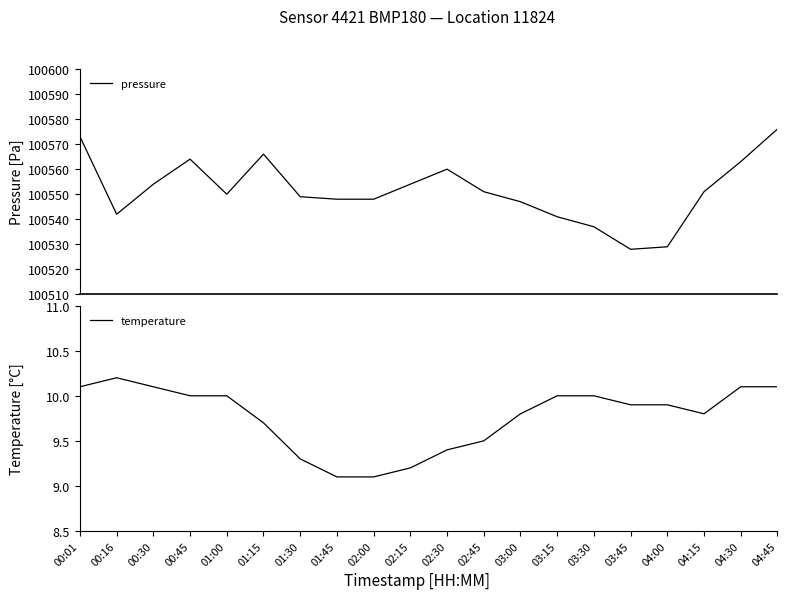

Reading left to right, list all the values displayed in this chart.

pressure: 100573.0	100542.0	100554.0	100564.0	100550.0	100566.0	100549.0	100548.0	100548.0	100554.0	100560.0	100551.0	100547.0	100541.0	100537.0	100528.0	100529.0	100551.0	100563.0	100576.0
temperature: 10.1	10.2	10.1	10.0	10.0	9.7	9.3	9.1	9.1	9.2	9.4	9.5	9.8	10.0	10.0	9.9	9.9	9.8	10.1	10.1